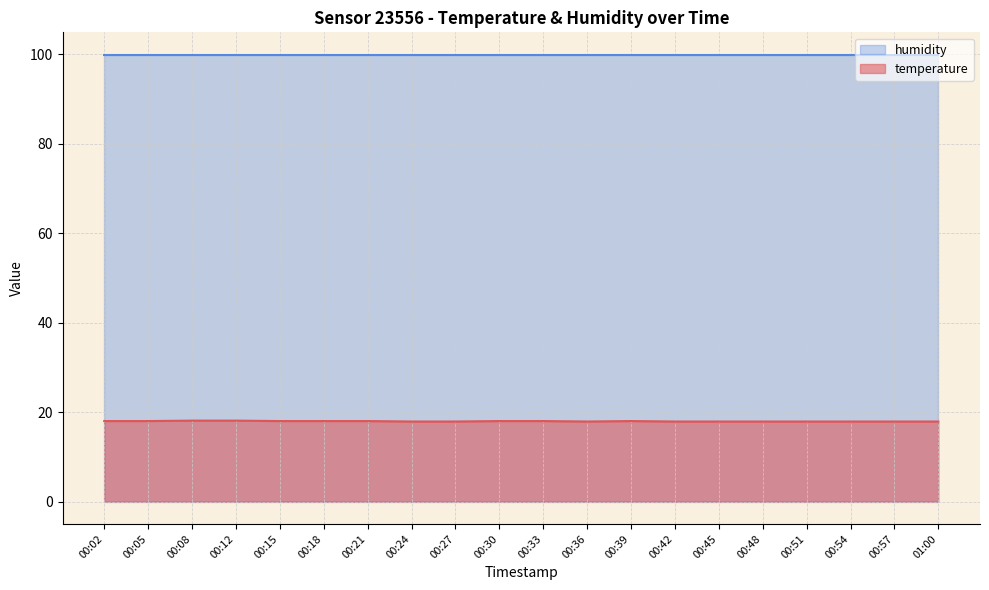

List the labels in order of value, smallest first.

00:24, 00:27, 00:36, 00:42, 00:45, 00:48, 00:51, 00:54, 00:57, 01:00, 00:02, 00:05, 00:15, 00:18, 00:21, 00:30, 00:33, 00:39, 00:08, 00:12